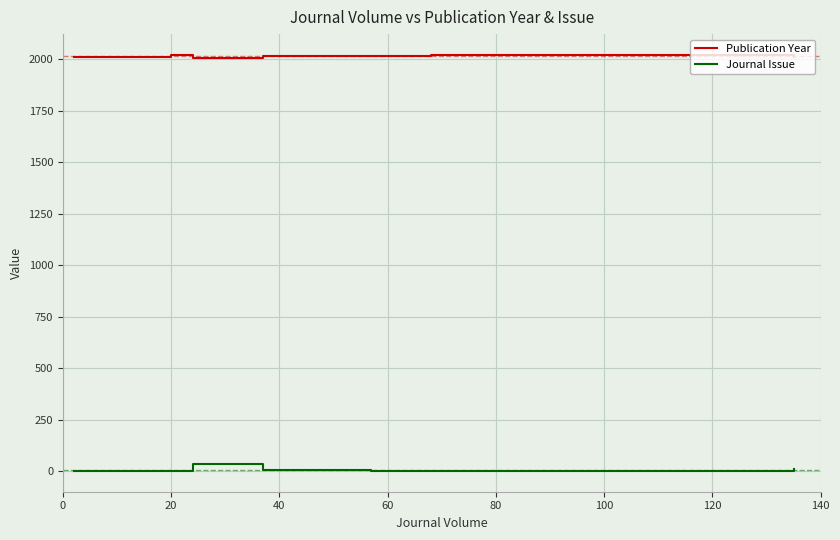

Reading left to right, what are all the values shown in this chart?

Publication Year: 2008	2019	2005	2014	2017	2020	2020	2009
Journal Issue: 1	3	34	6	2	1	1	11